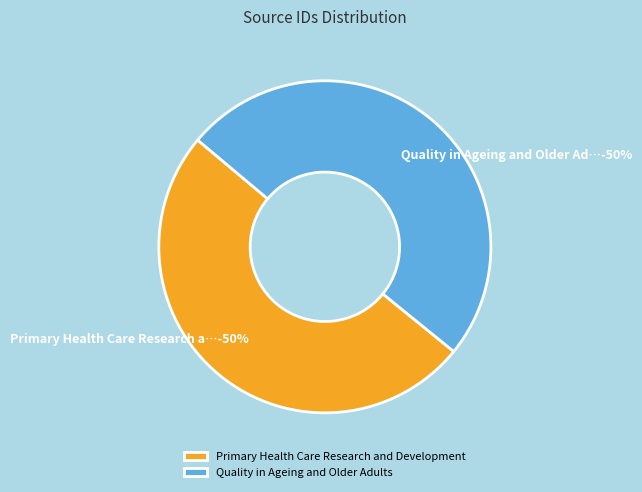

How many slices are in this pie chart?

2